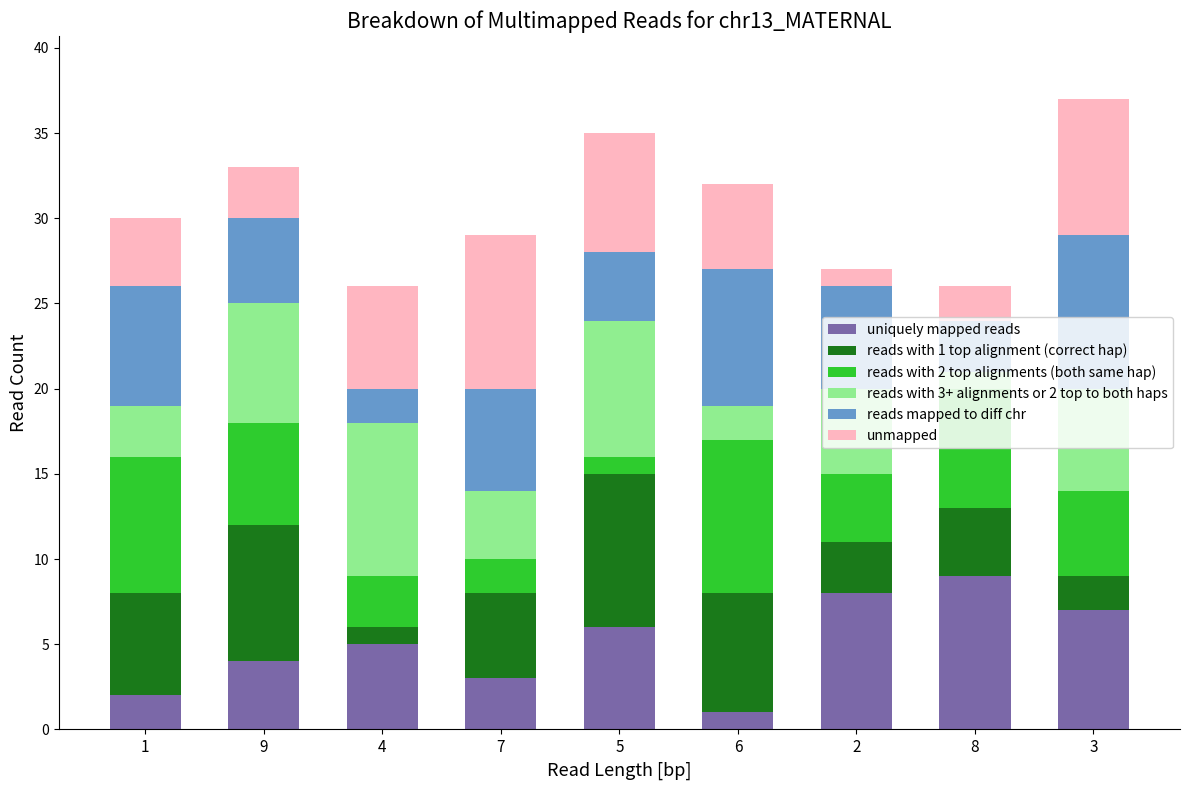

What is the average value of the uniquely mapped reads series?

5